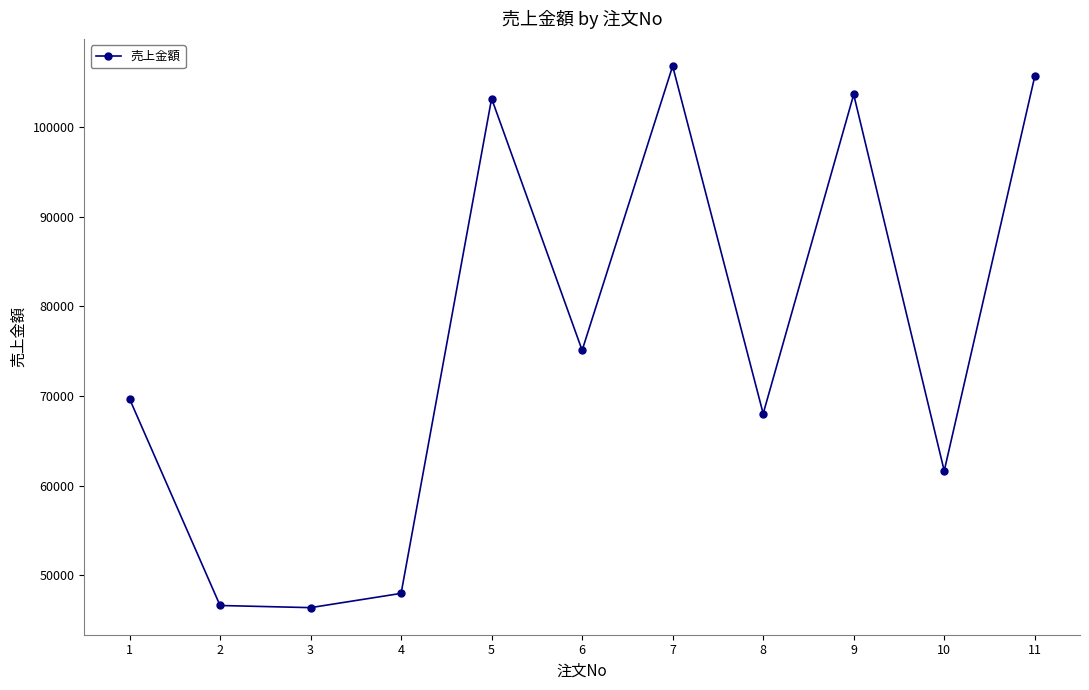

What is the difference between the values at 7 and 2?

60140